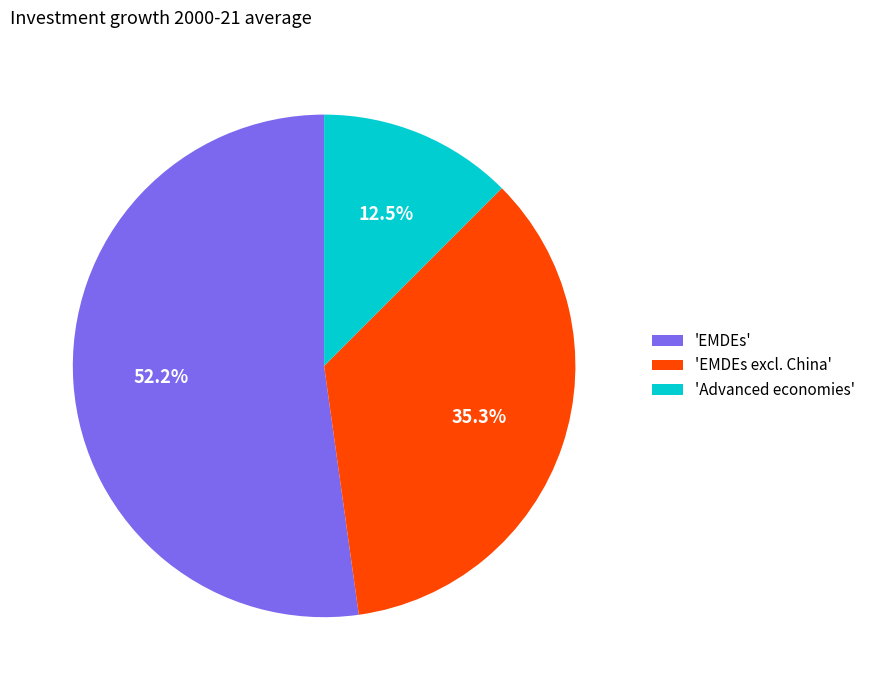

How many segments does this pie chart have?

3